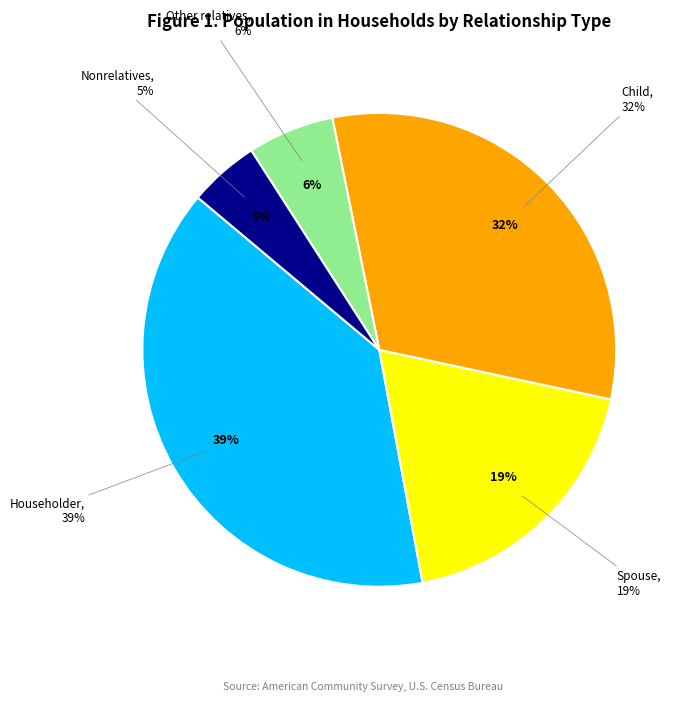

What is the smallest slice in the pie chart?

Nonrelatives